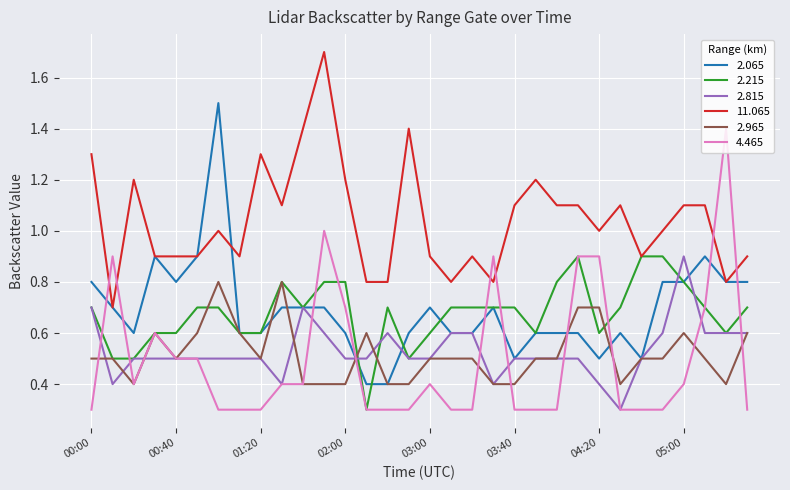

True or false: 2.815 and 11.065 cross at least once.

False